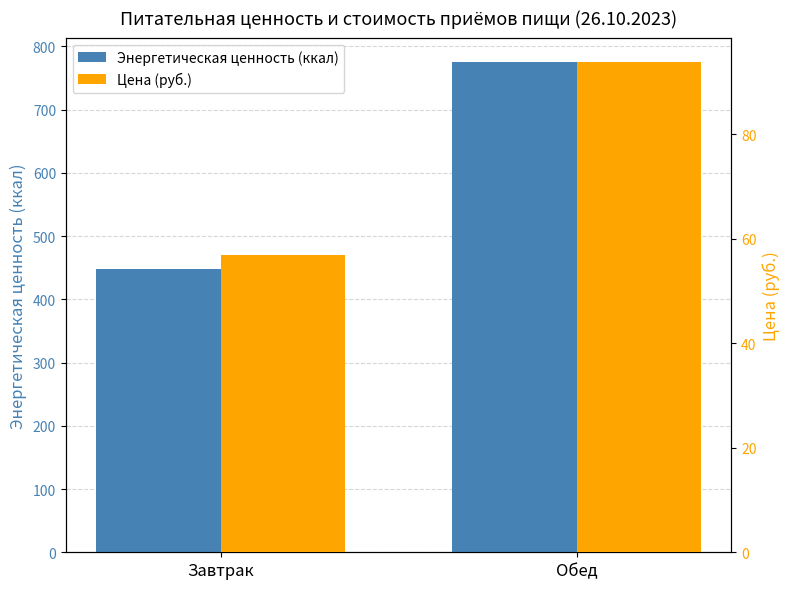

At which label is Цена (руб.) closest to 75?

Завтрак